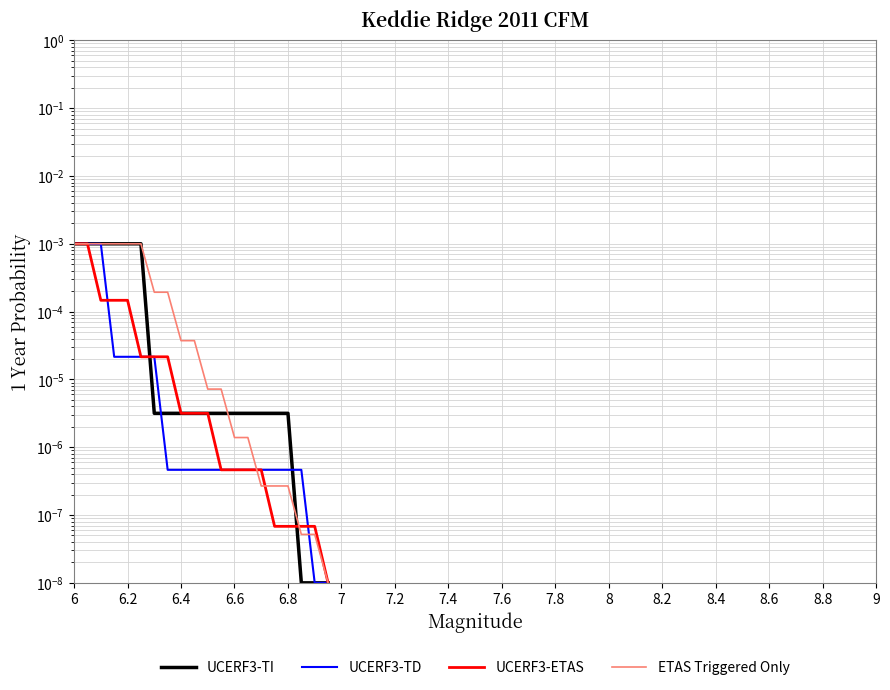

Does the chart display data point markers on the line(s)?

No